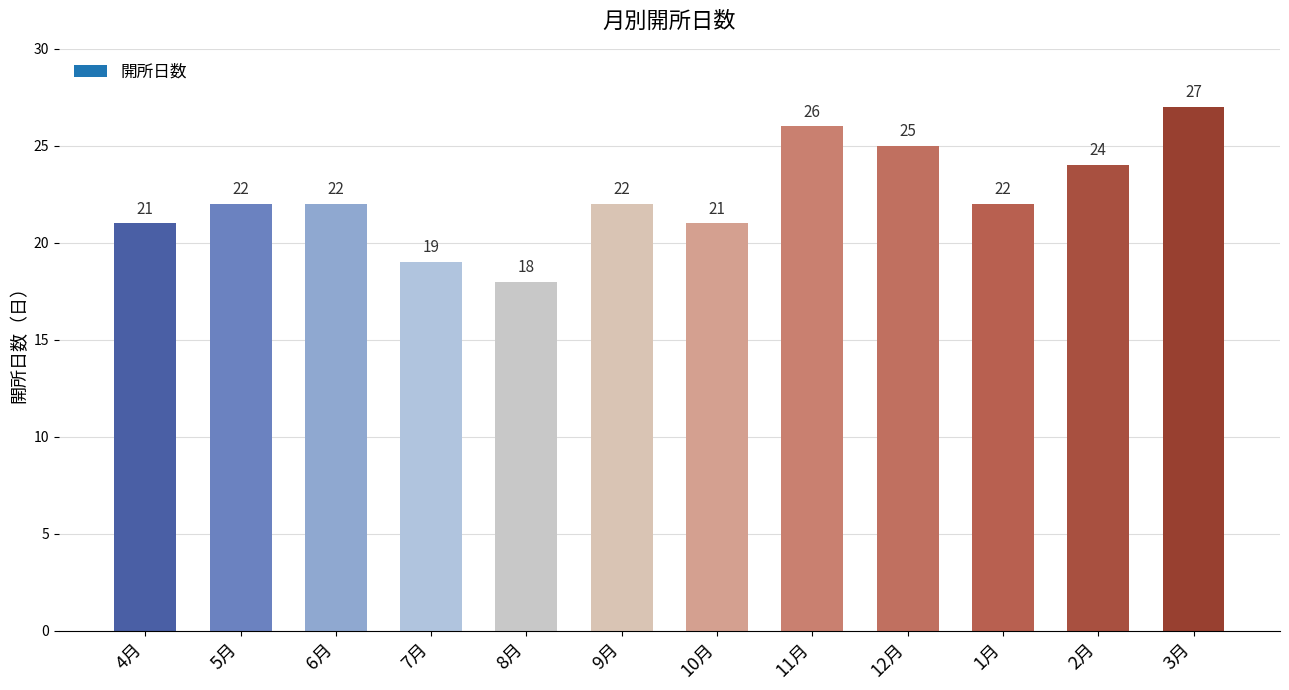

Read the value at 12月.

25